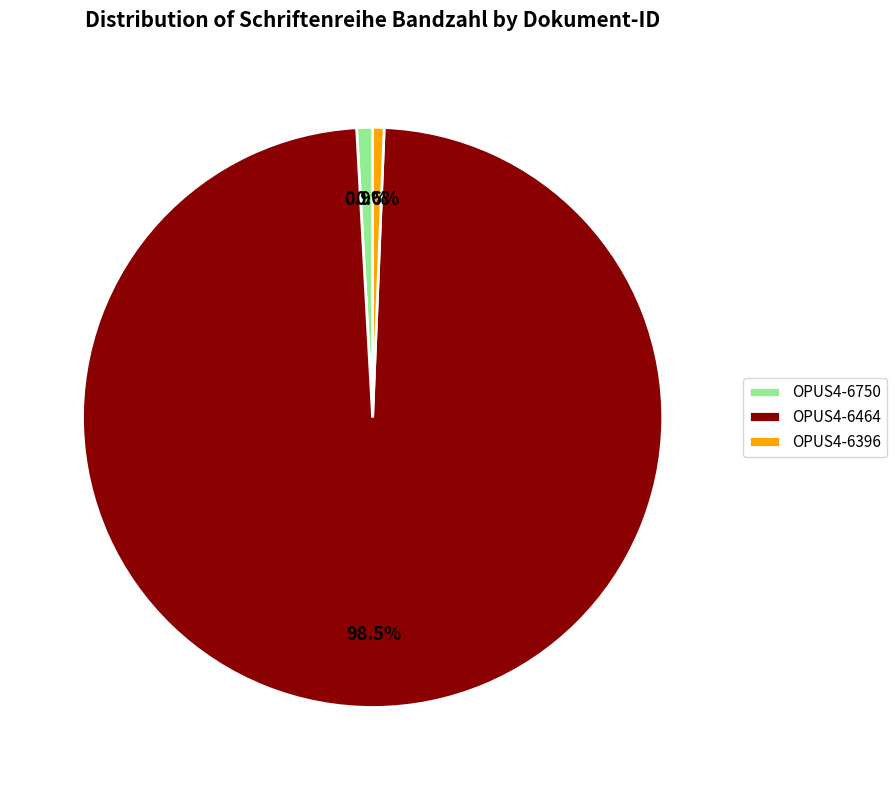

Which category has the biggest portion of the pie?

OPUS4-6464